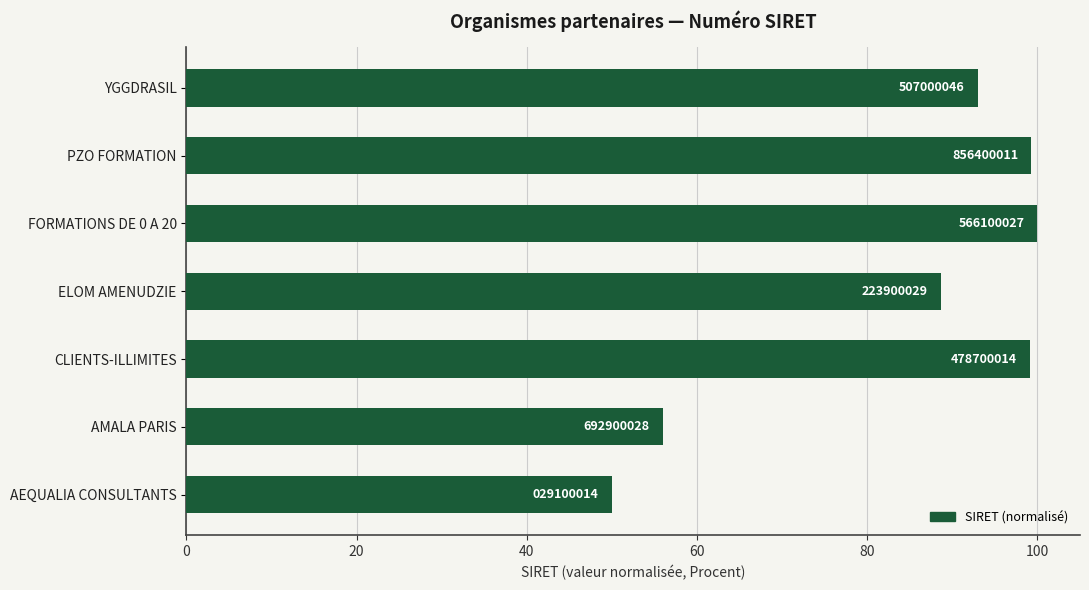

What is the average value?

83.7